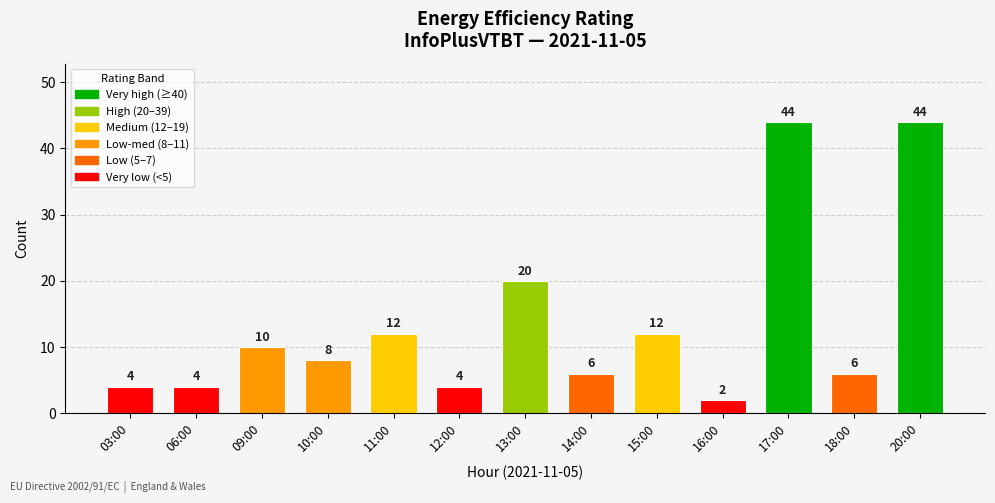

What is the label of the 10th bar from the left?

16:00